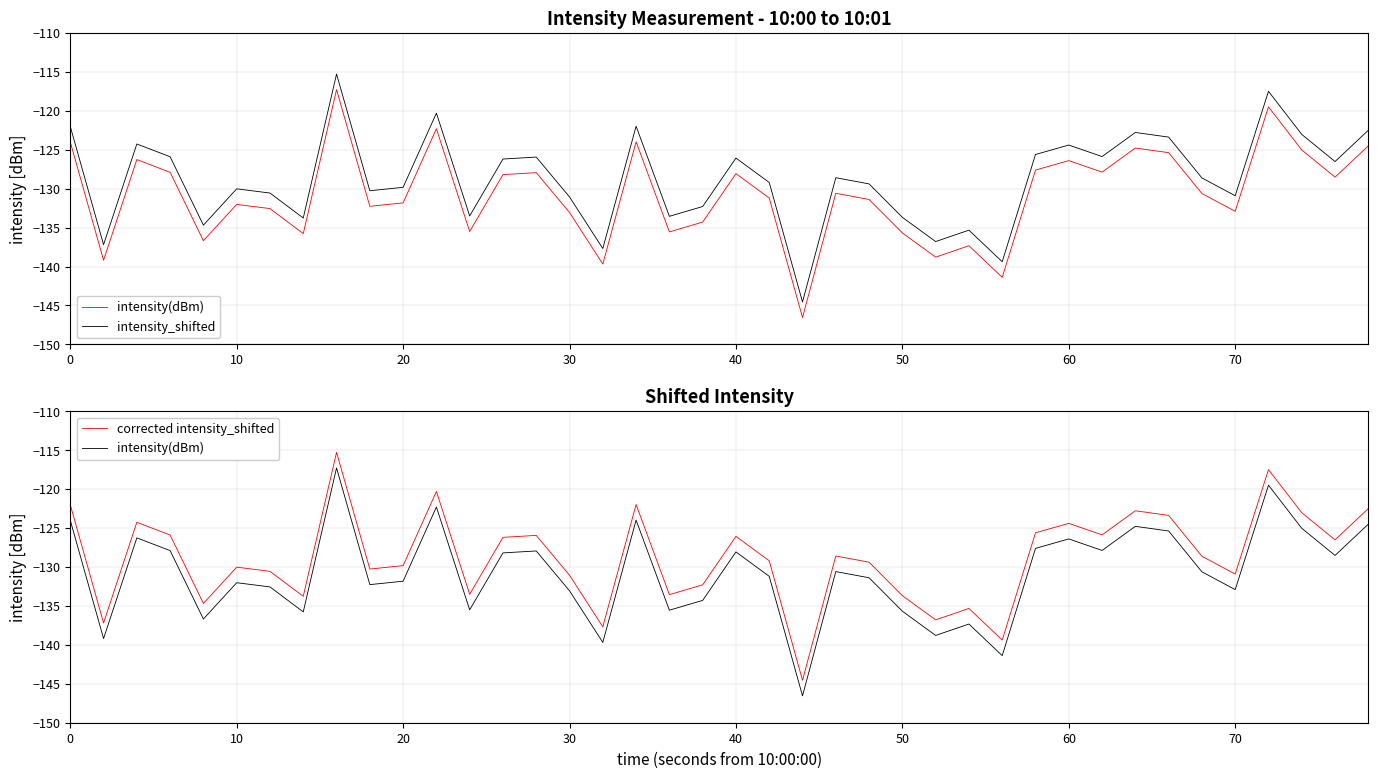

True or false: intensity_shifted and intensity(dBm) intersect in this chart.

False